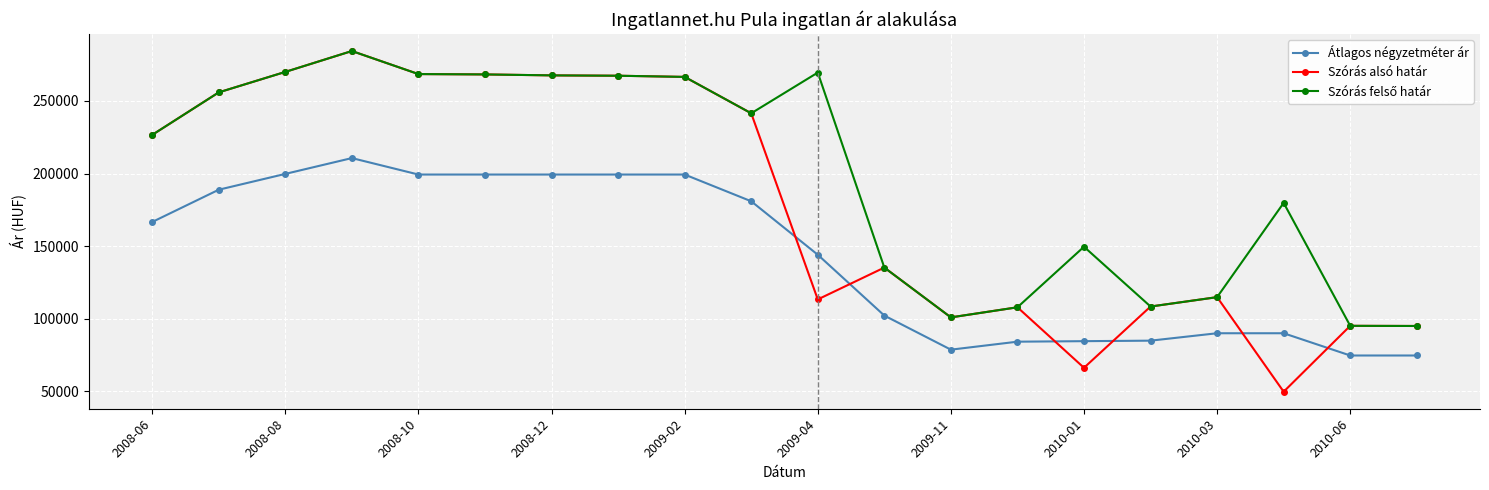

Which series has the widest spread of values?

Szórás alsó határ